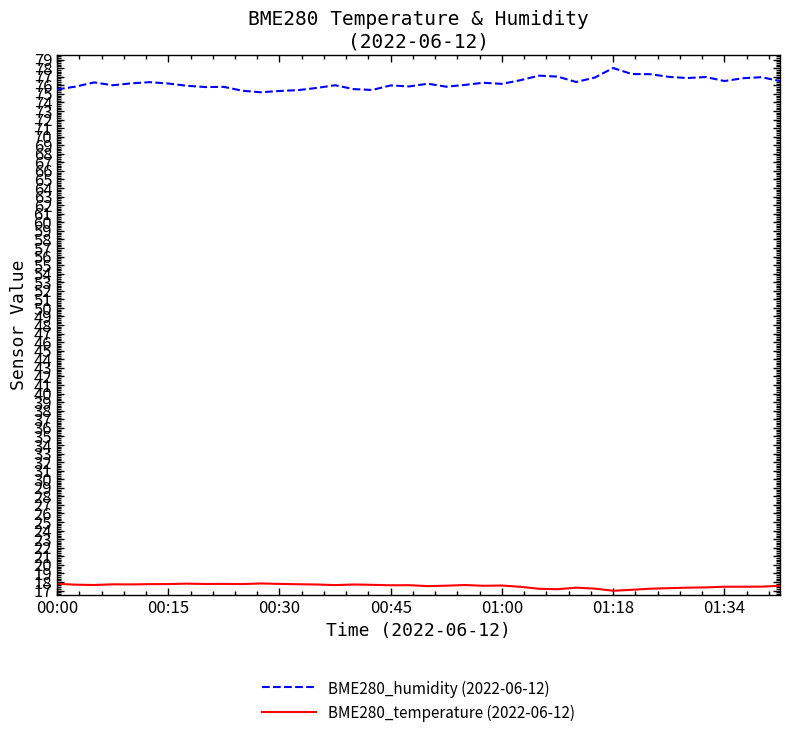

What is the highest value of the BME280_temperature (2022-06-12) series?

17.8